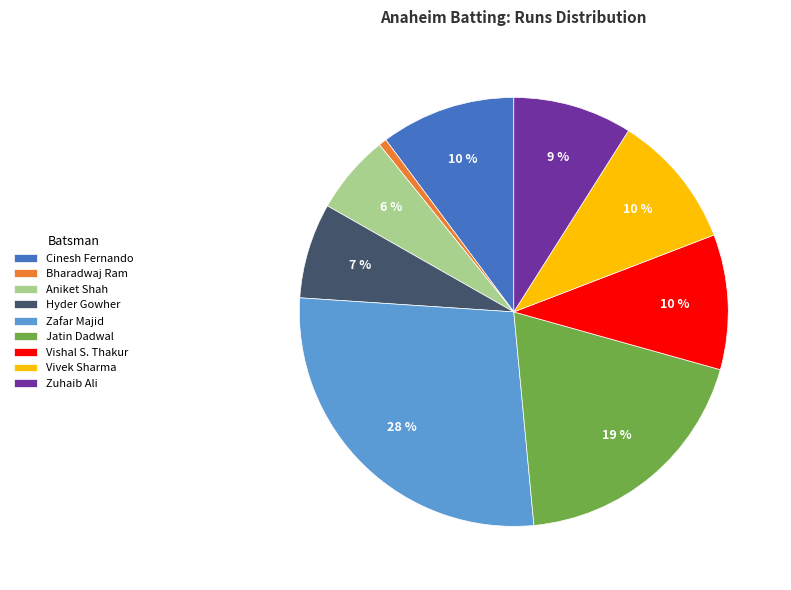

How many slices are in this pie chart?

9